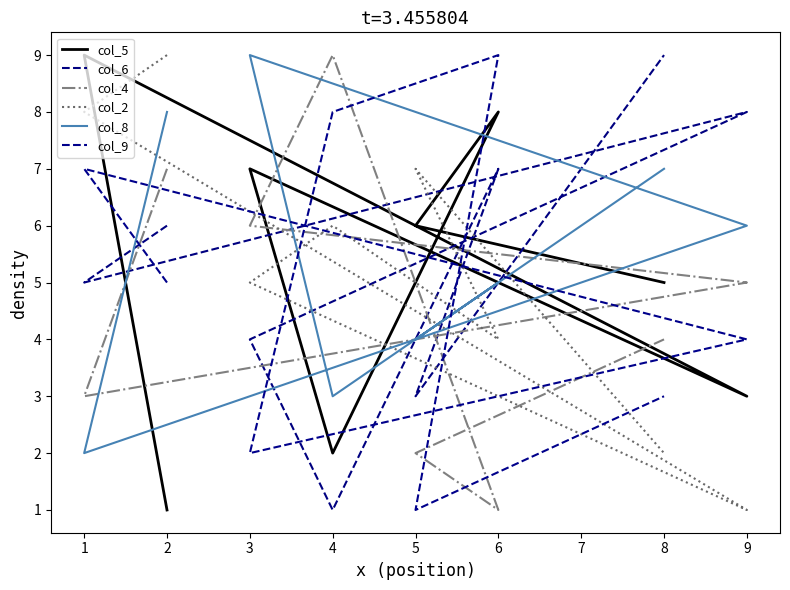

Which series has the widest spread of values?

col_5